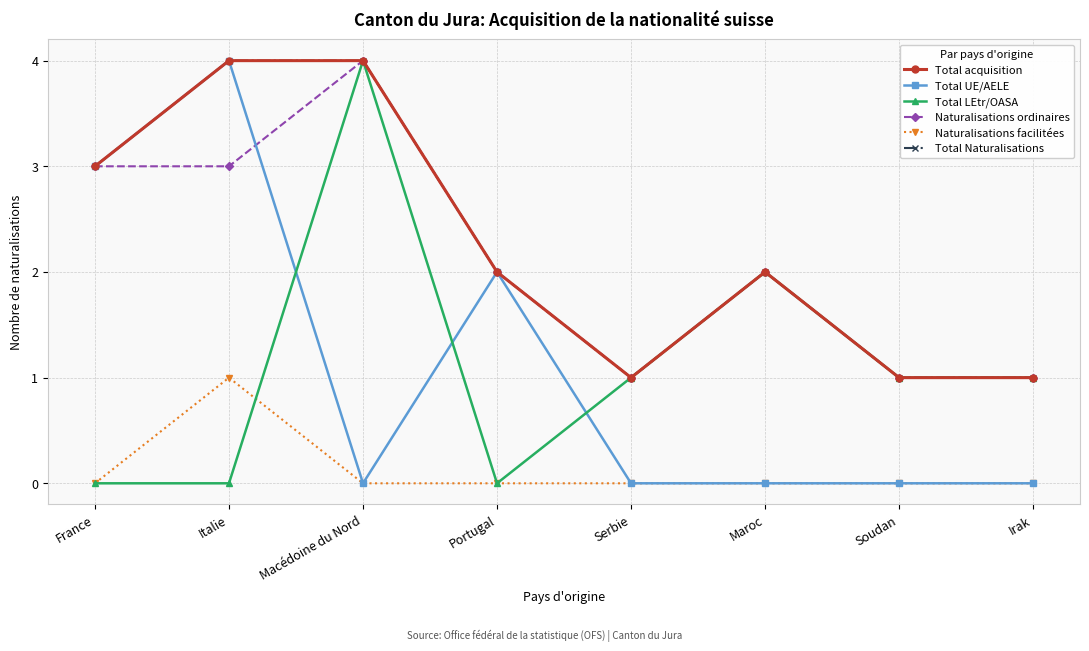

What is the spread (max minus min) of values at France?

3